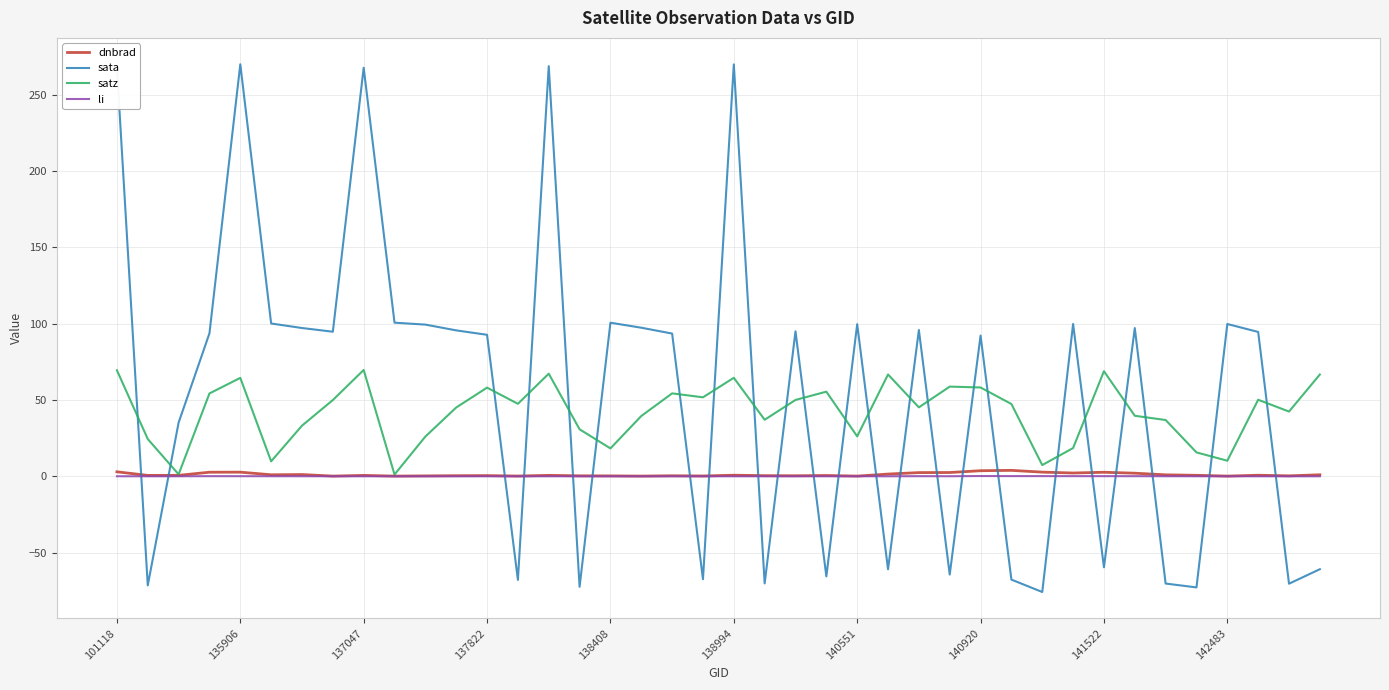

Which series has the largest range (max minus min)?

sata